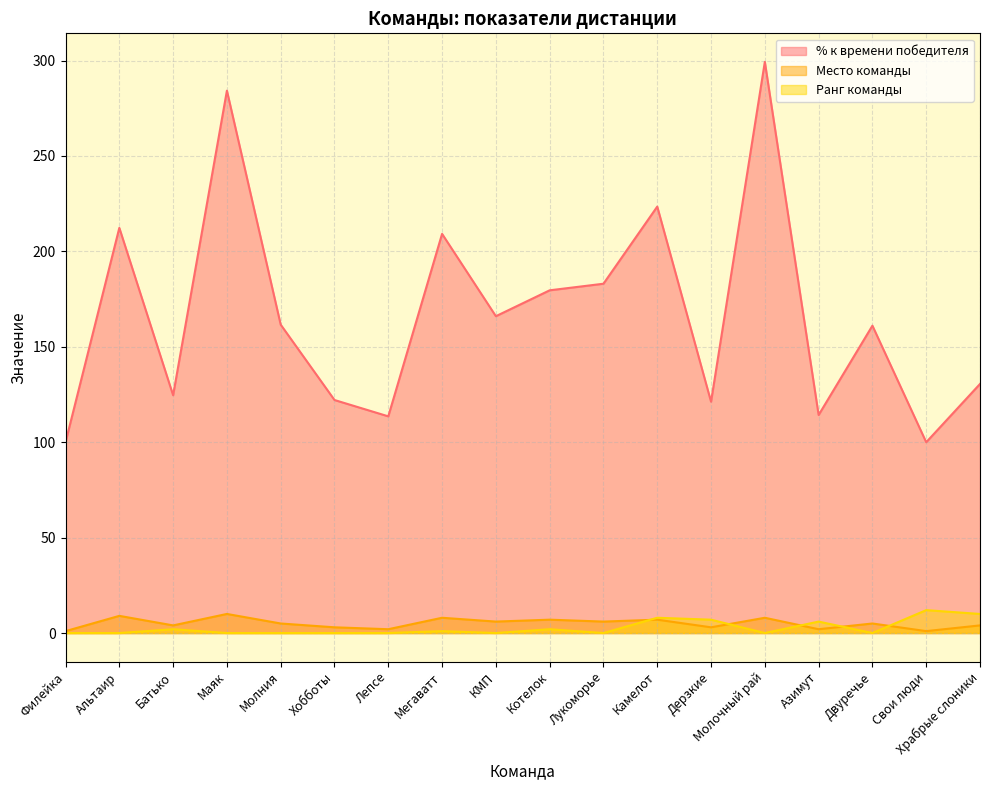

At which category is the sum across all series the highest?

Молочный рай